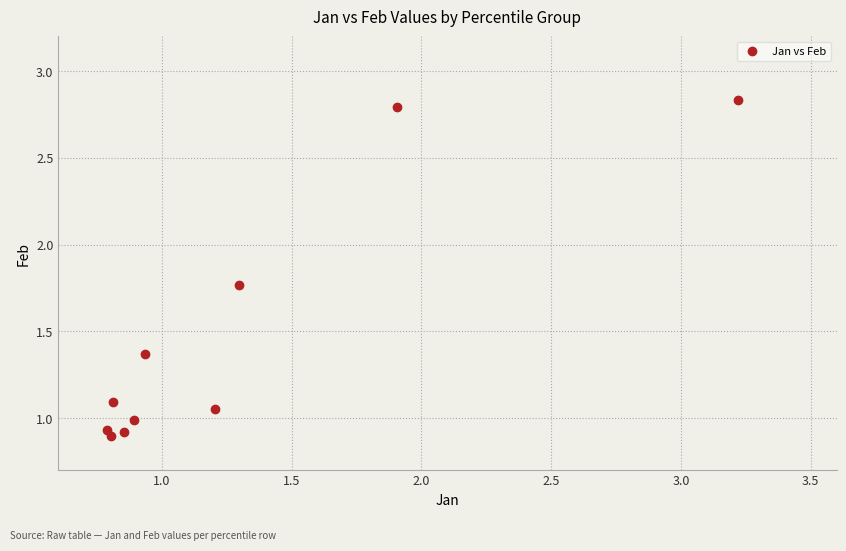

What is the range of X values (max minus min)?

2.4